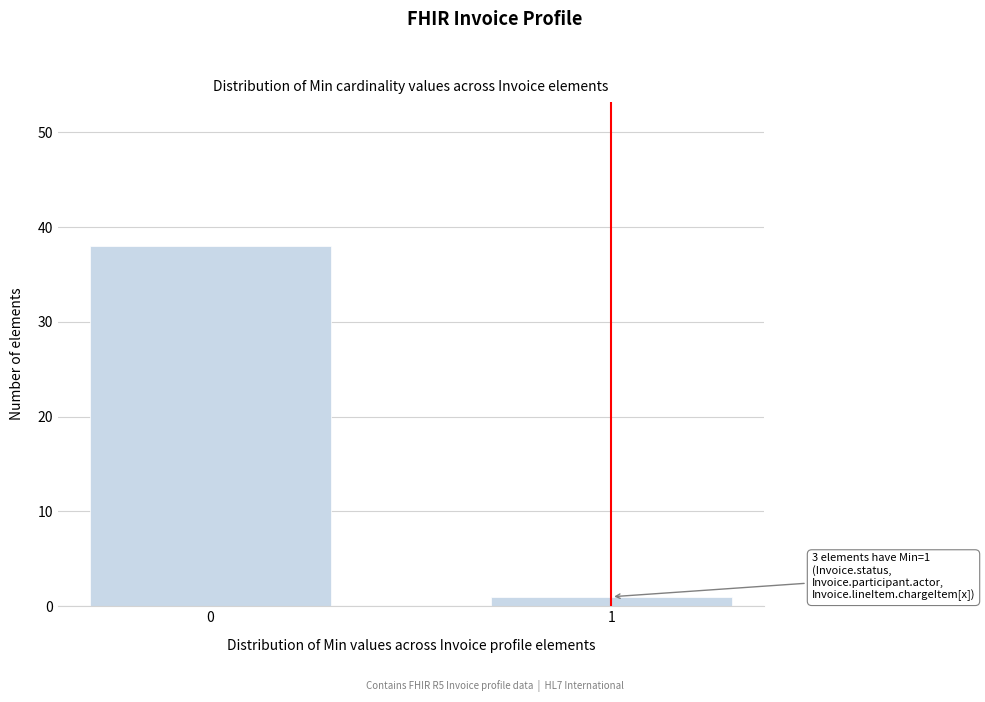

Reading right to left, transcribe all the data shown in this chart.

1=1	0=38